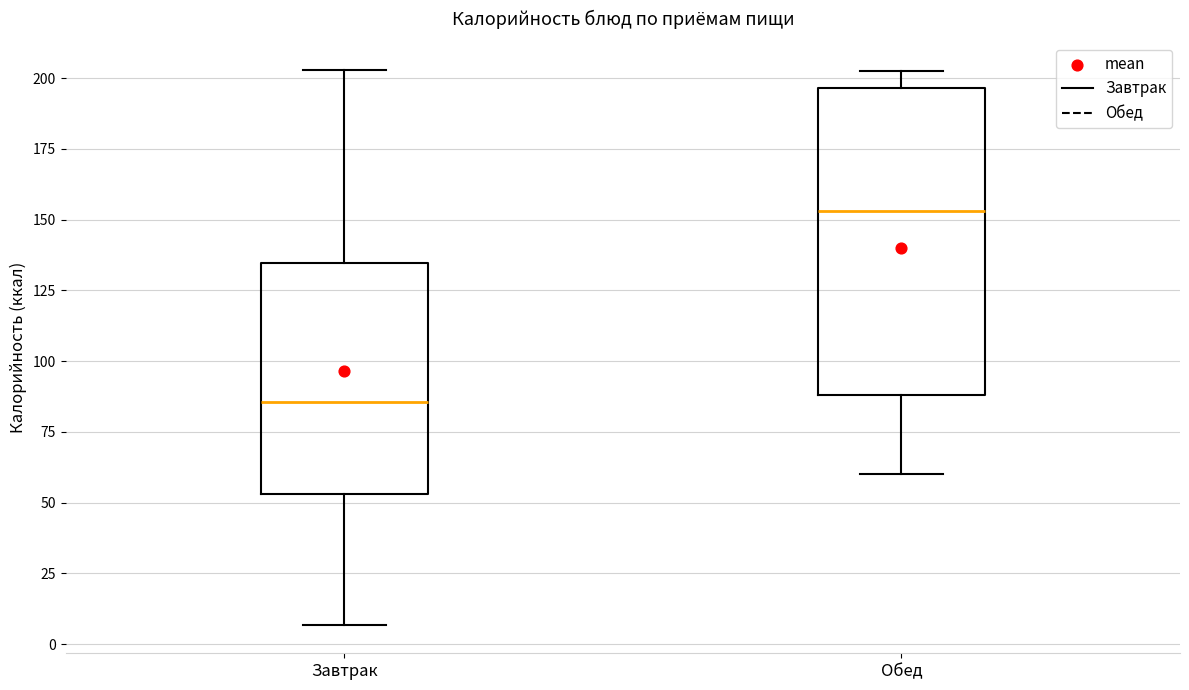

Reading left to right, read every box against the y-axis: the position of its median line, the range the box covers, and the ends of its whiskers. The values are not printed on the chart, so give them approximately, as read against the axis.

Завтрак: median 85, box 55 to 135, whiskers 5 to 205
Обед: median 155, box 90 to 195, whiskers 60 to 205